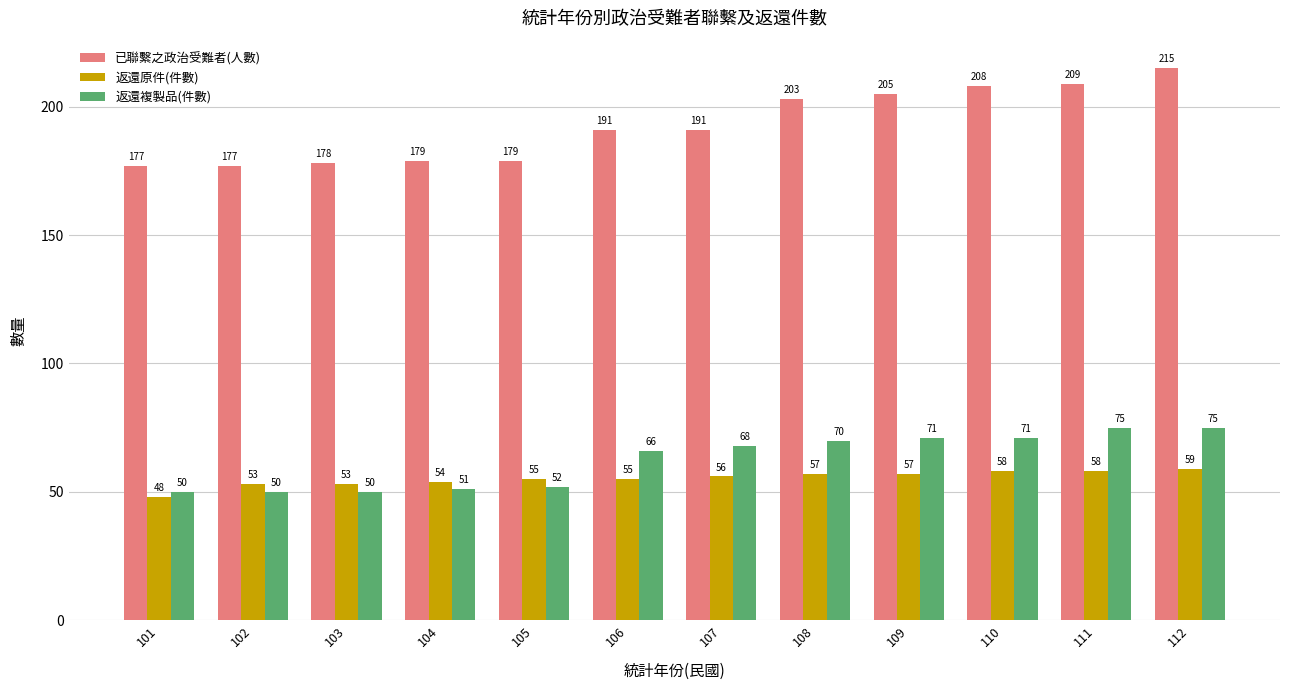

Is it true that 返還原件(件數) equals 30 at 102?

False